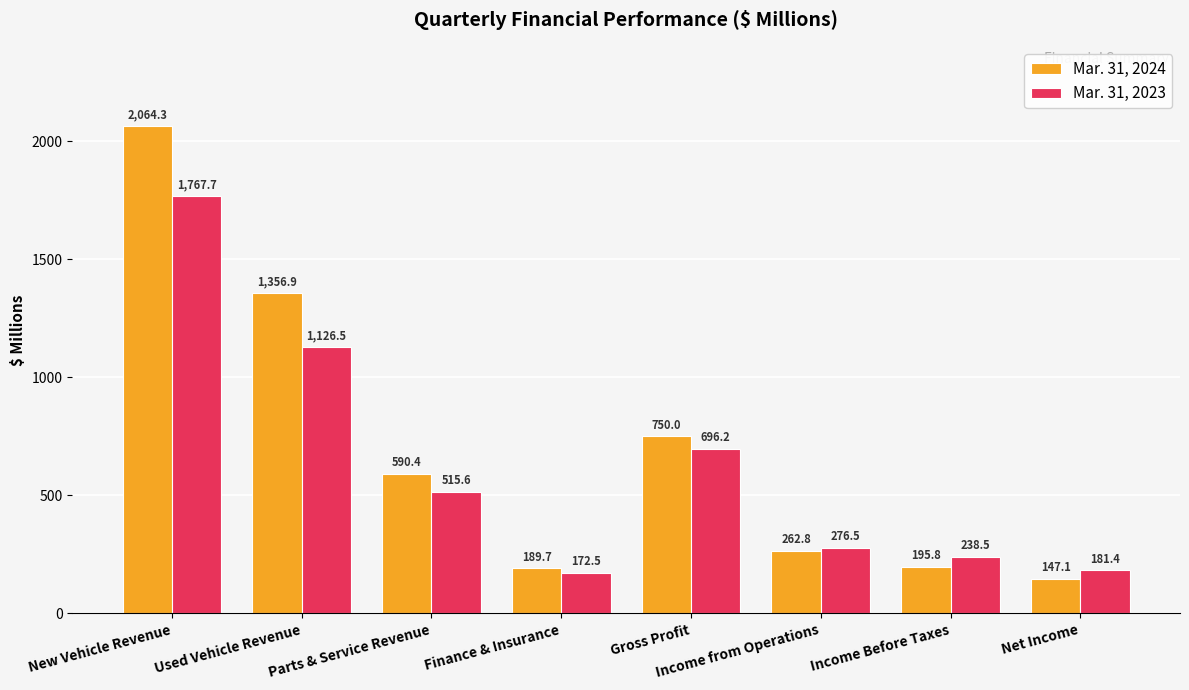

At which label does Mar. 31, 2023 reach its peak?

New Vehicle Revenue